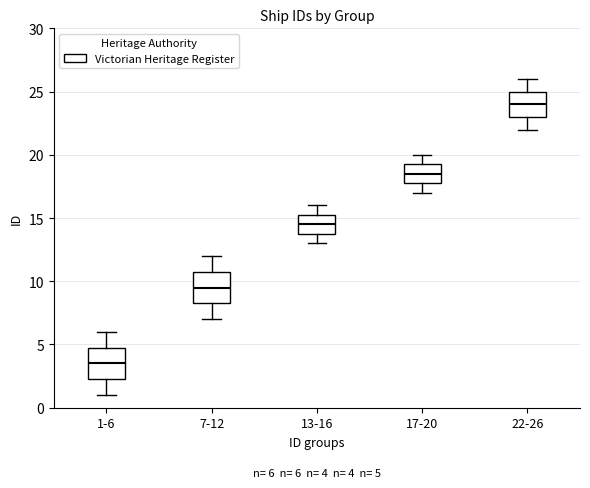

Which box has the highest median line?

22-26